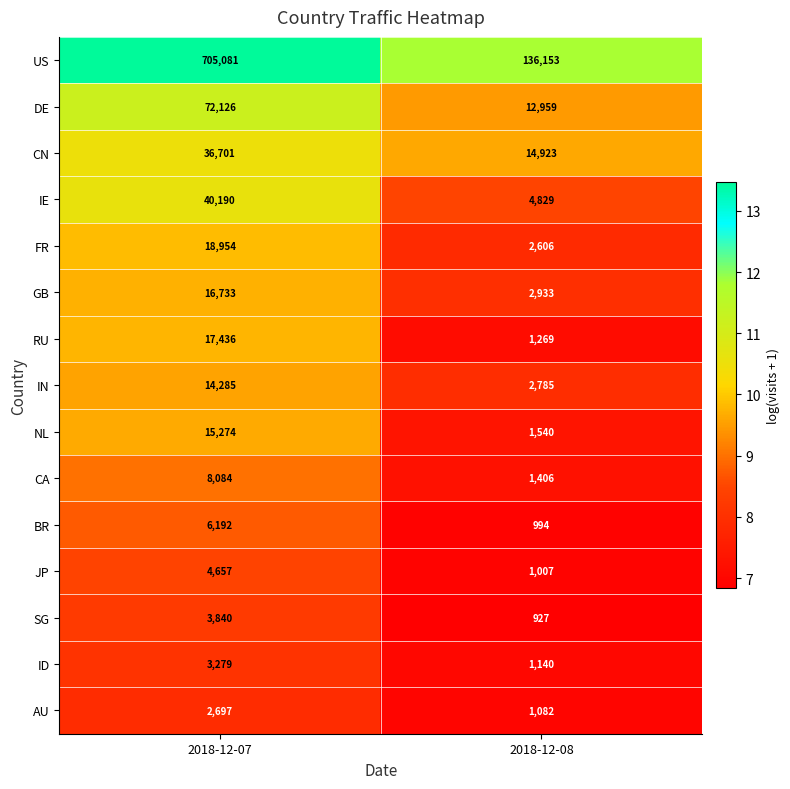

The IN series shows 2785 at 2018-12-08. True or false?

True